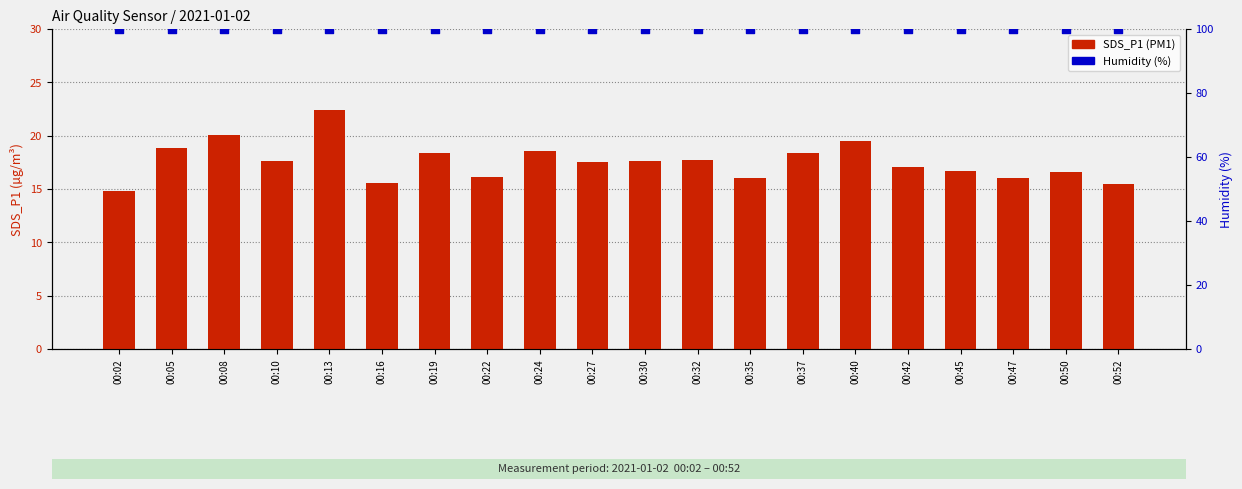

What are all the series names shown in the legend?

SDS_P1 (PM1), Humidity (%)